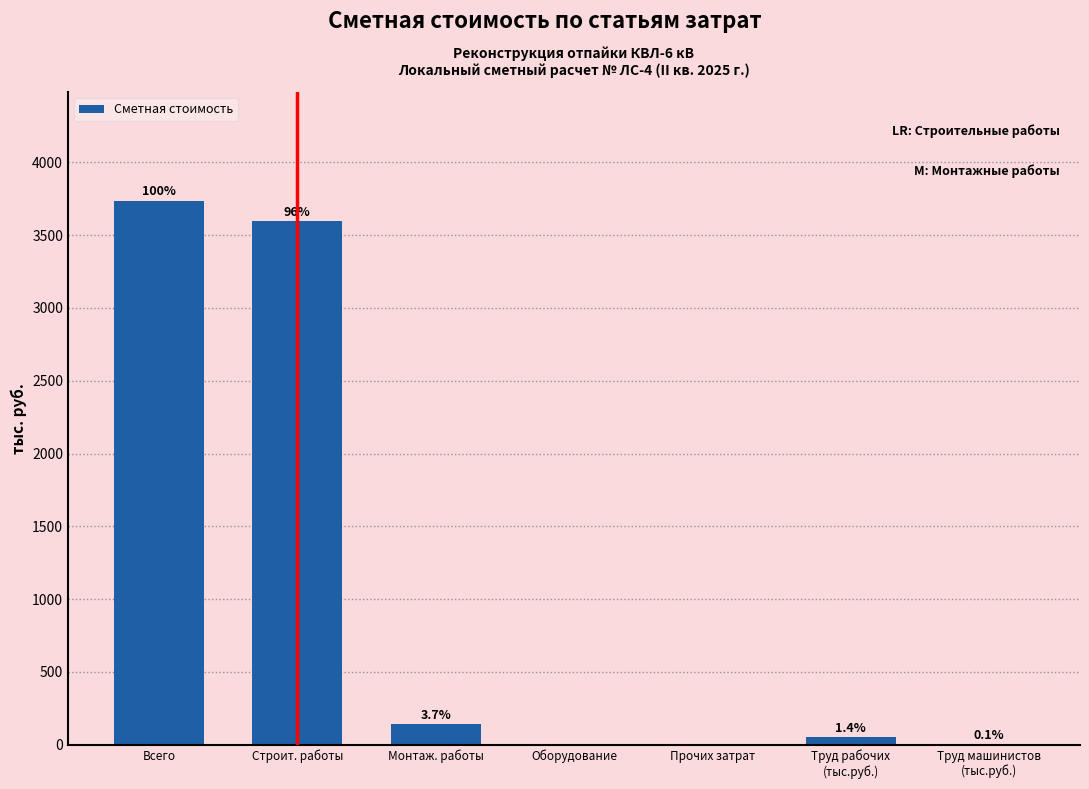

Are the bars horizontal?

No